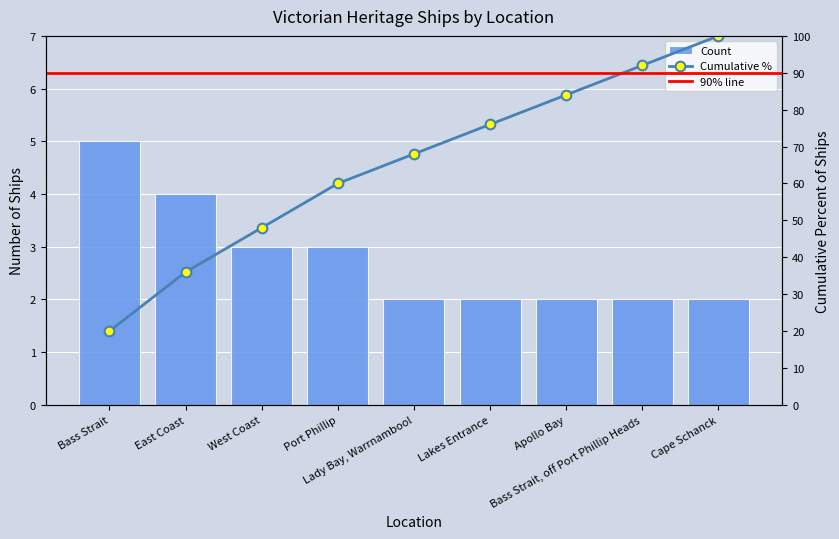

What is the change in value from West Coast to Apollo Bay?

-1